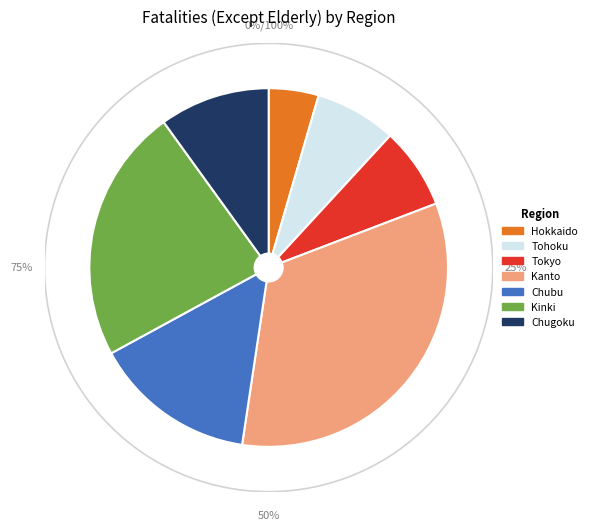

Is there any slice that represents more than half of the pie?

No